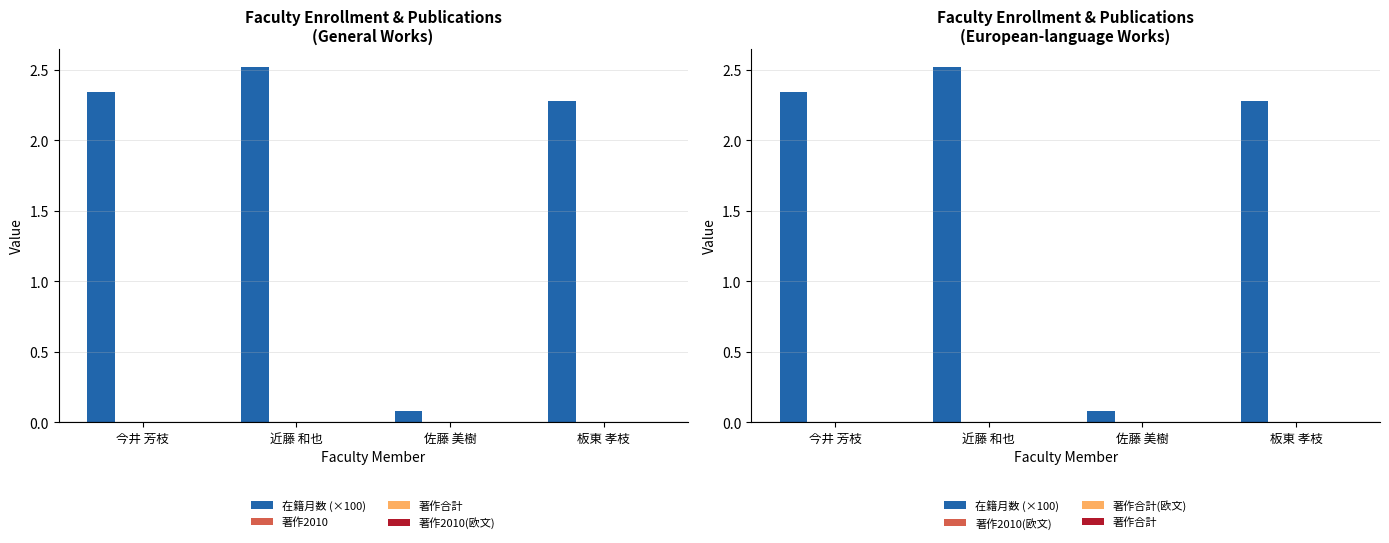

Reading left to right, extract all data points from this chart.

在籍月数 (×100): 2.3	2.5	0.1	2.3
著作2010: 0.0	0.0	0.0	0.0
著作合計: 0.0	0.0	0.0	0.0
著作2010(欧文): 0.0	0.0	0.0	0.0
著作合計(欧文): 0.0	0.0	0.0	0.0